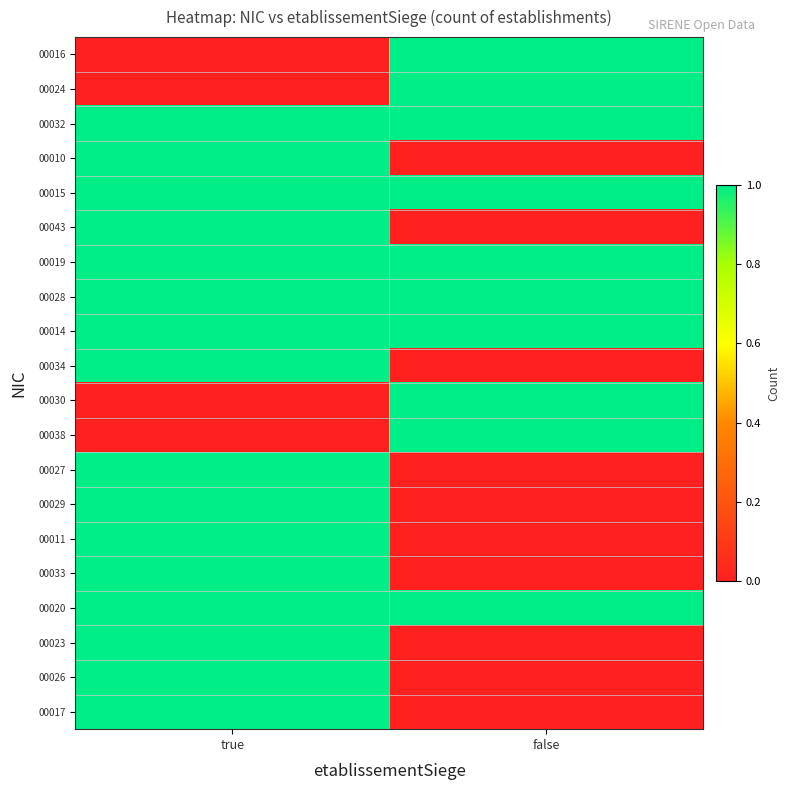

Count the number of data series in this chart.

20